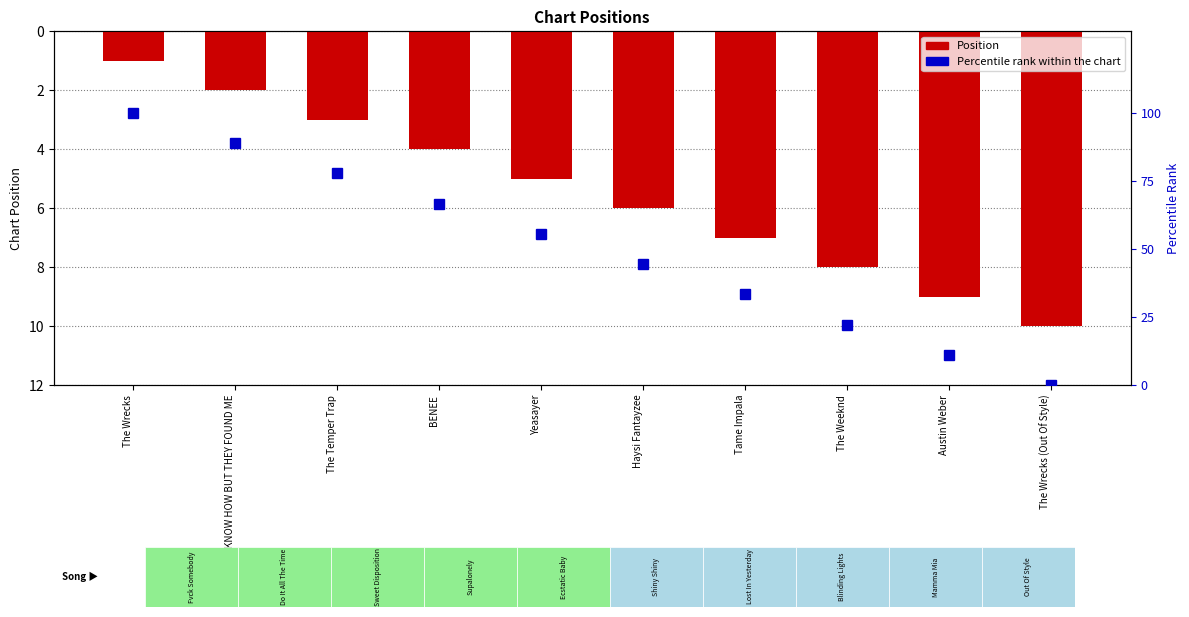

Which category has the highest value in the Position series?

The Wrecks (Out Of Style)